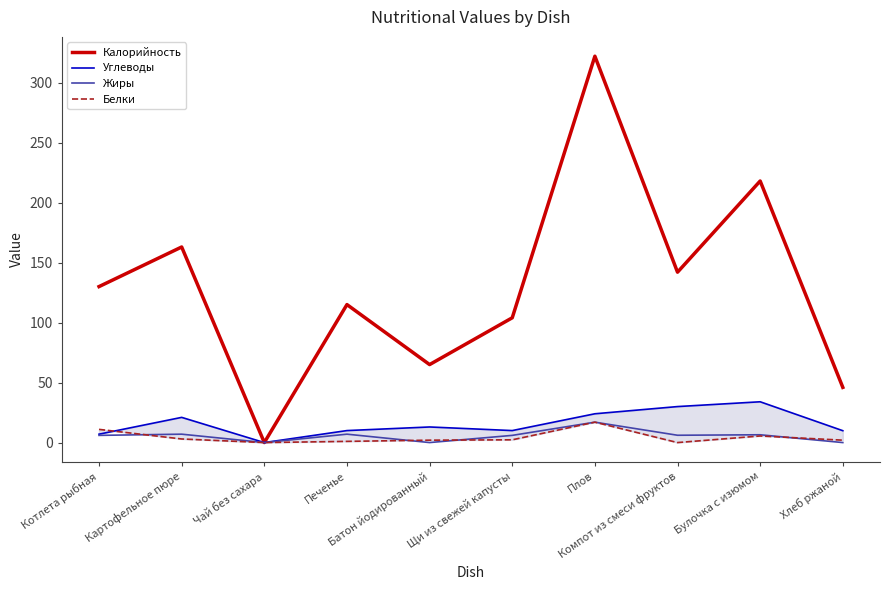

Which has a higher value, Печенье or Компот из смеси фруктов?

Компот из смеси фруктов